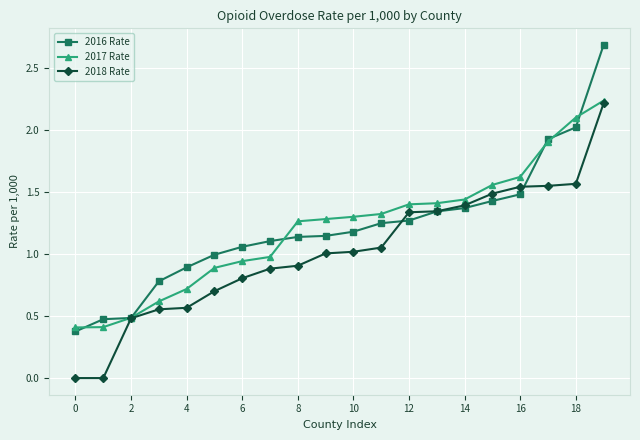

After their last crossing, which series has the higher values: 2017 Rate or 2016 Rate?

2016 Rate